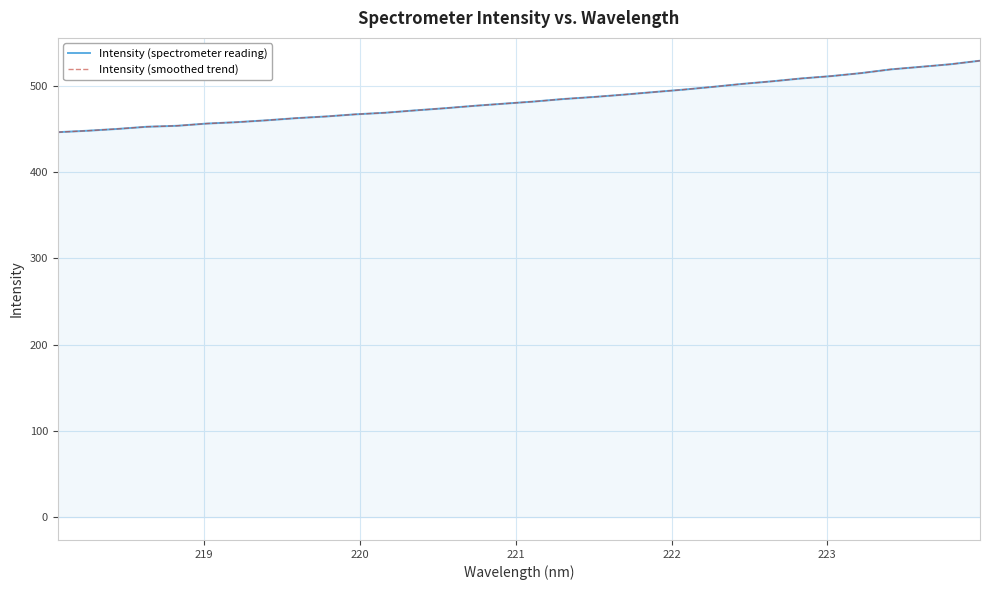

How many series are shown in this chart?

2